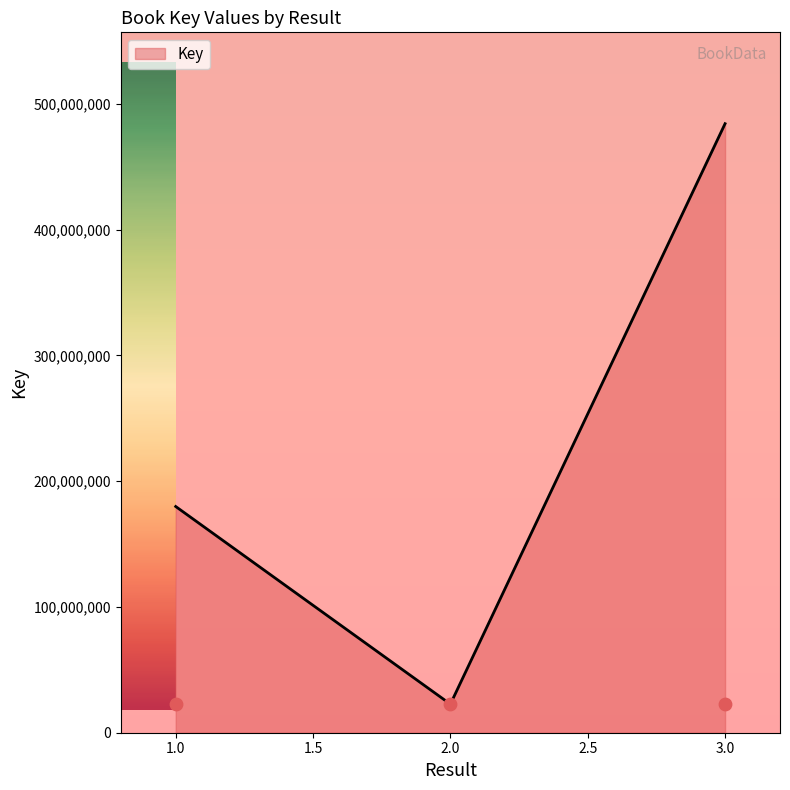

Between 3 and 2, which is larger?

3